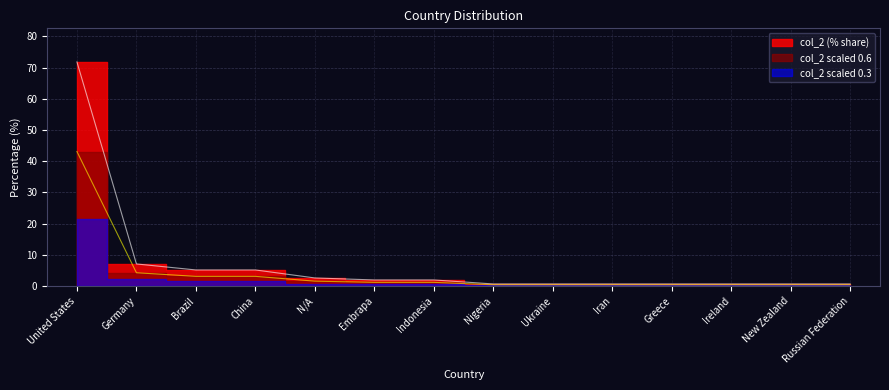

At which label does the data first exceed 1?

United States